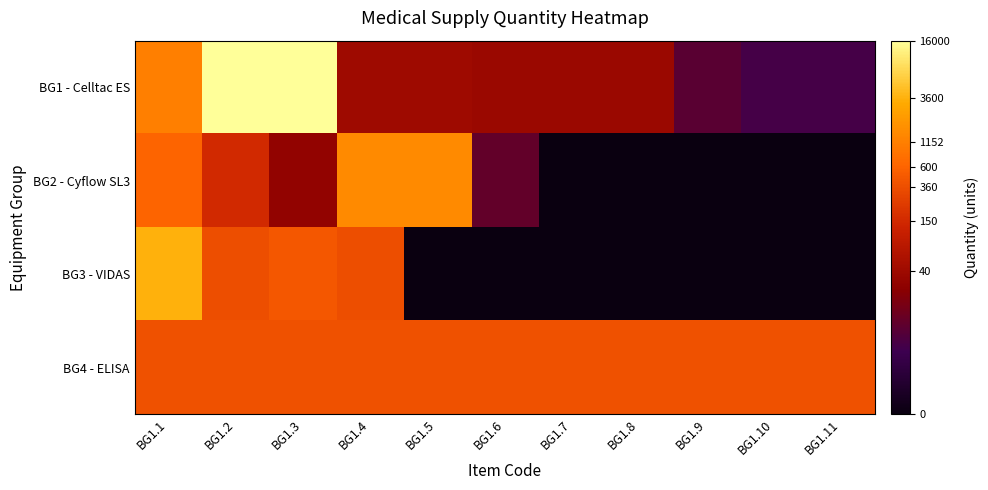

Rank the series by their maximum value, from highest to lowest.

BG1 - Celltac ES, BG3 - VIDAS, BG2 - Cyflow SL3, BG4 - ELISA